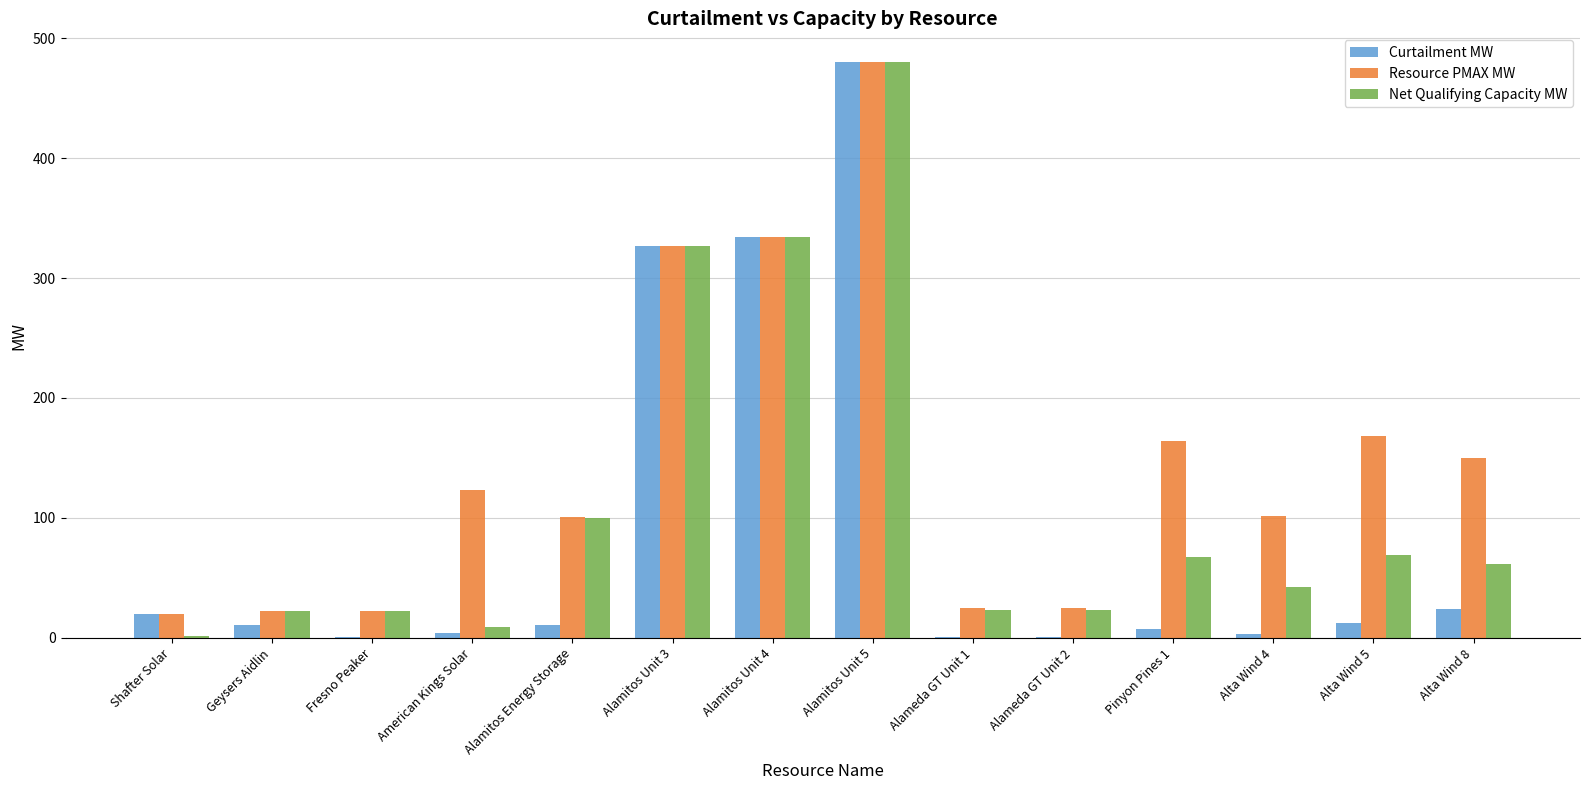

What is the sum of all Resource PMAX MW values?

2063.6